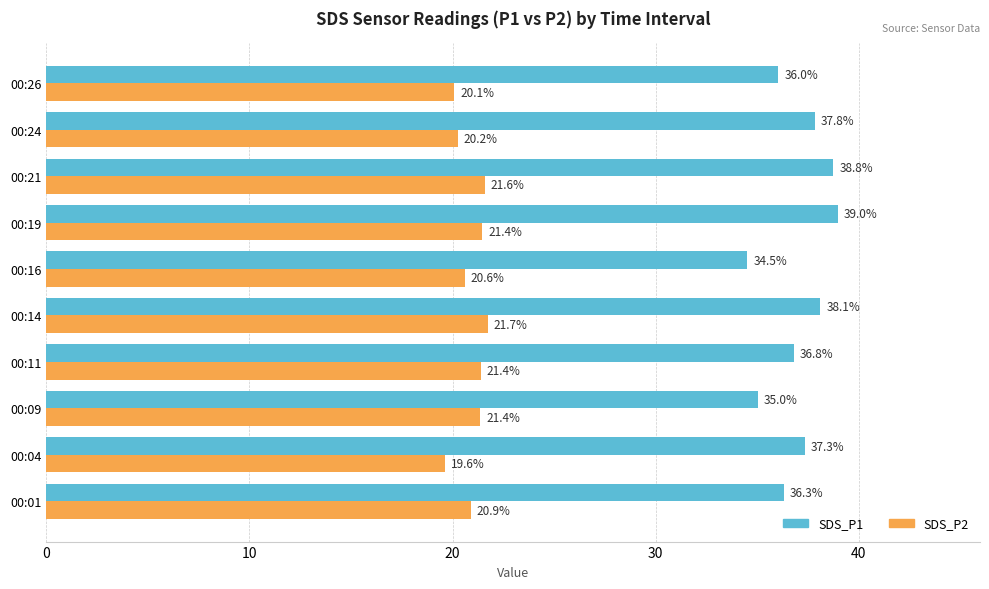

At which label does SDS_P2 reach its minimum?

00:04